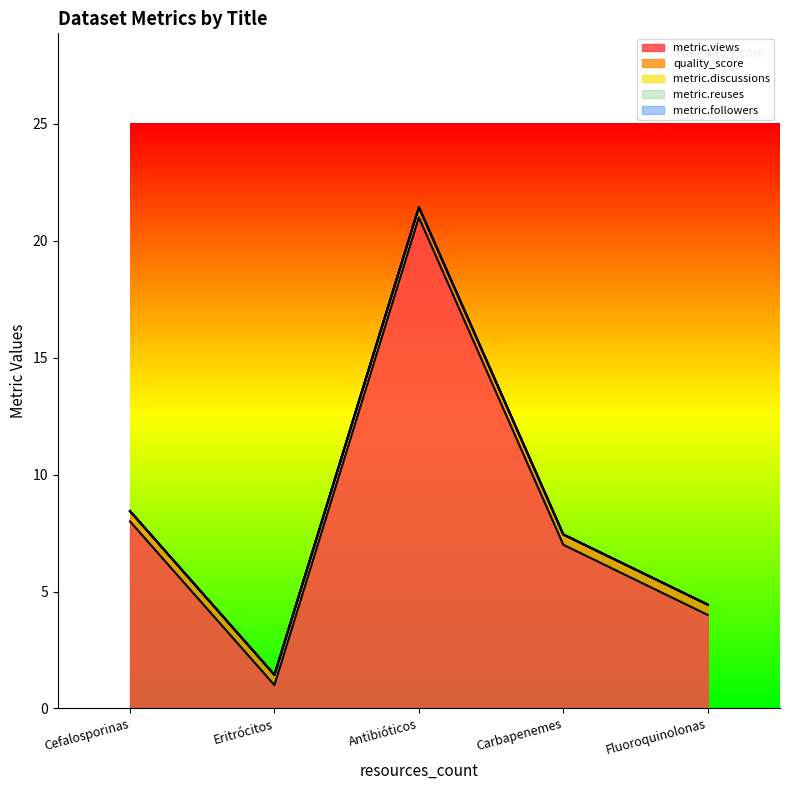

At which label is quality_score closest to 0?

Cefalosporinas